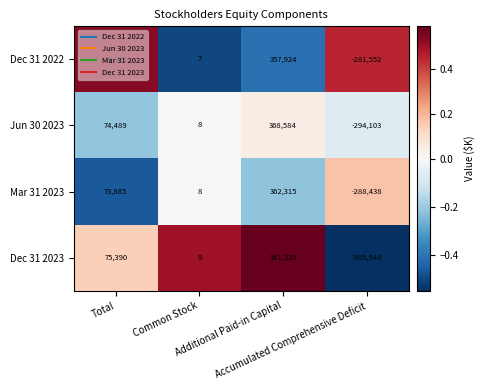

Which label corresponds to the largest value in the chart?

Additional Paid-in Capital